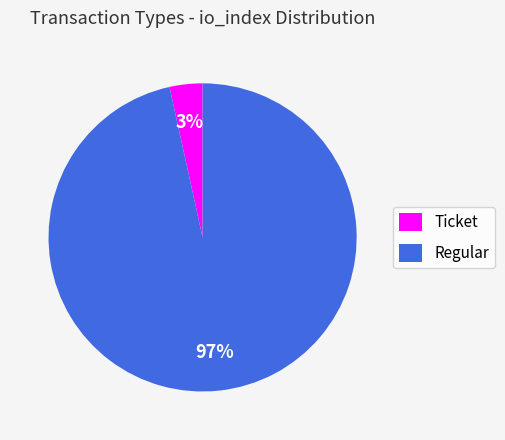

How many segments does this pie chart have?

2